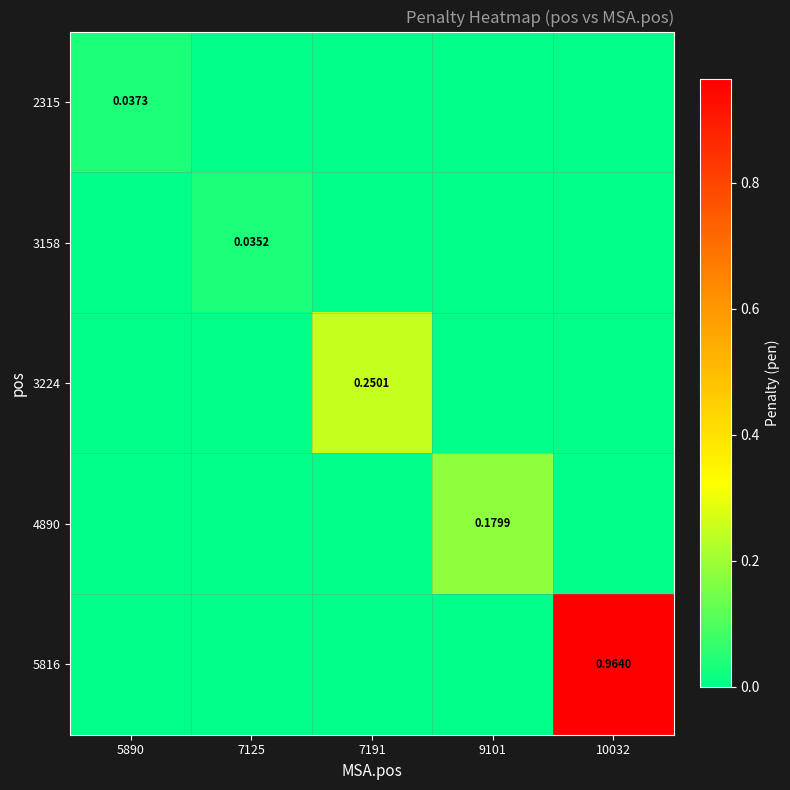

The 4890 series shows 0.0 at 5890. True or false?

True